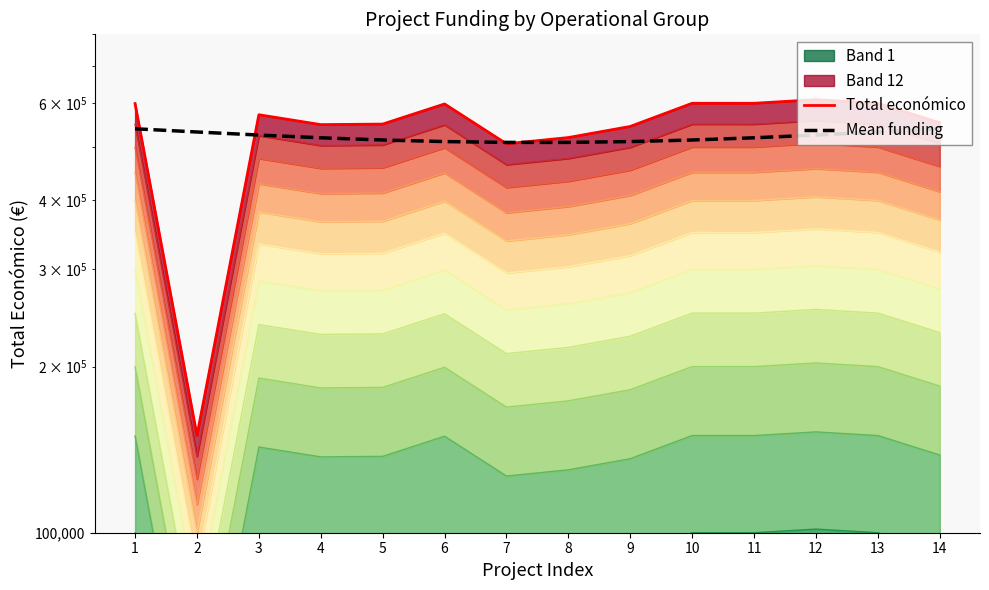

Reading left to right, extract all data points from this chart.

Total económico: 599262.0	150000.0	571965.0	548889.0	550111.0	598303.0	506703.0	520062.0	544746.0	600000.0	599960.0	609206.0	600000.0	553196.0
Mean funding: 539457.4	532277.9	525515.7	519563.7	514767.8	511406.9	509676.1	509676.1	511406.9	514767.8	519563.7	525515.7	532277.9	539457.4